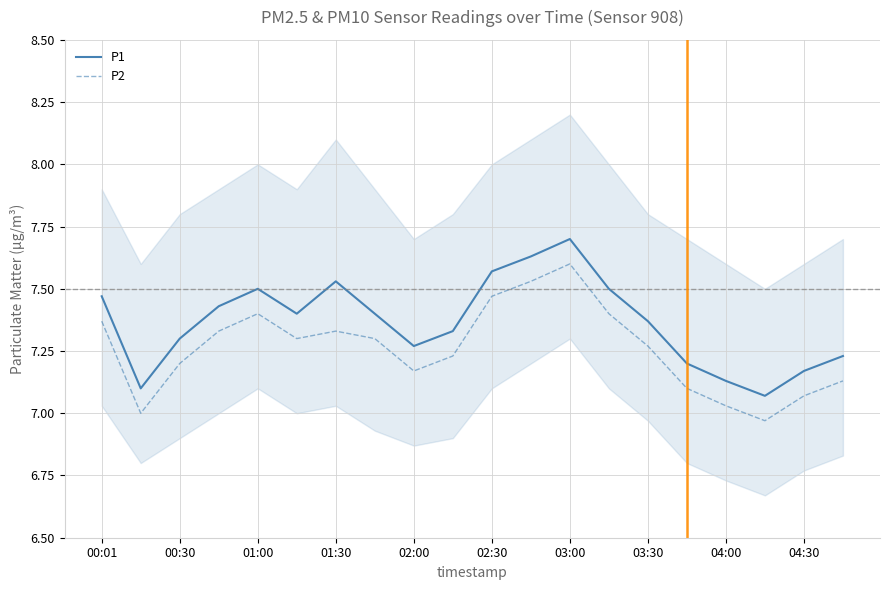

Which series has the largest total across all categories?

P1